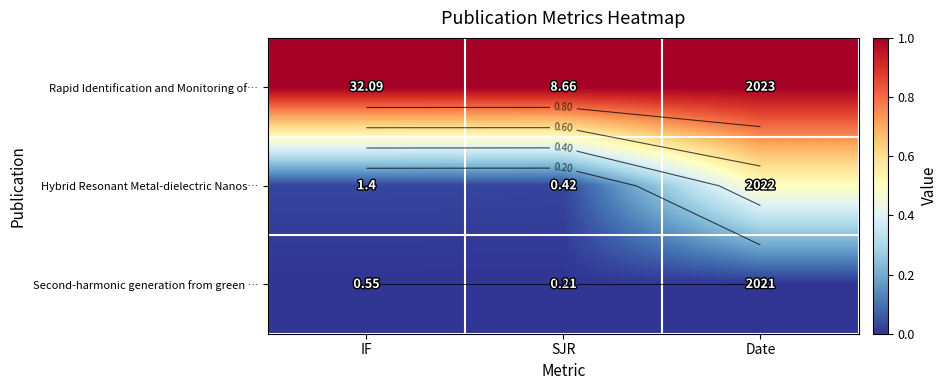

True or false: Rapid Identification and Monitoring of… has a value of 1.0 at SJR.

True